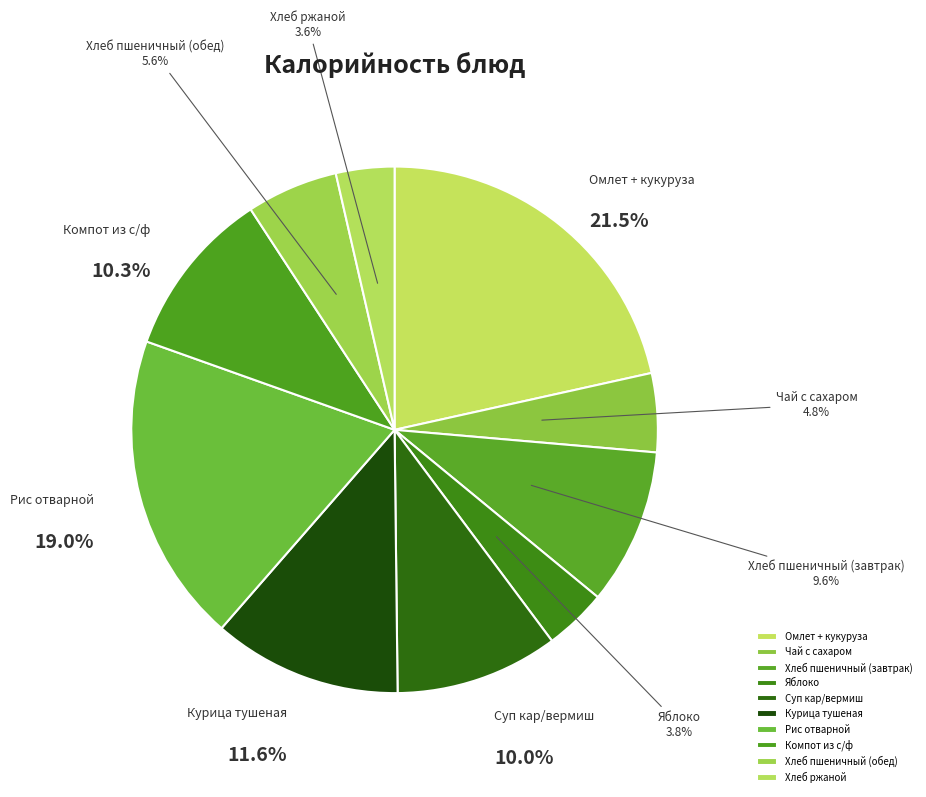

Approximately how many times larger is the value at Хлеб пшеничный (обед) compared to Яблоко?

1.5